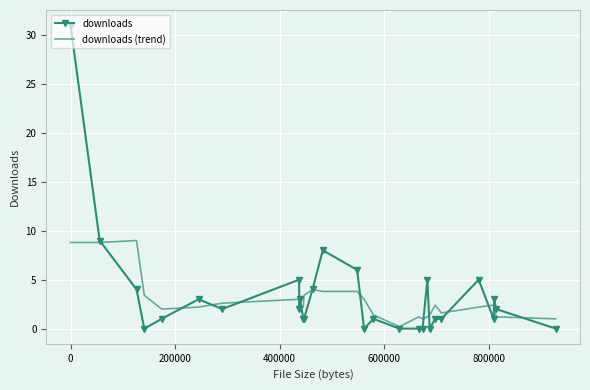

What is the highest value of the downloads series?

31.0